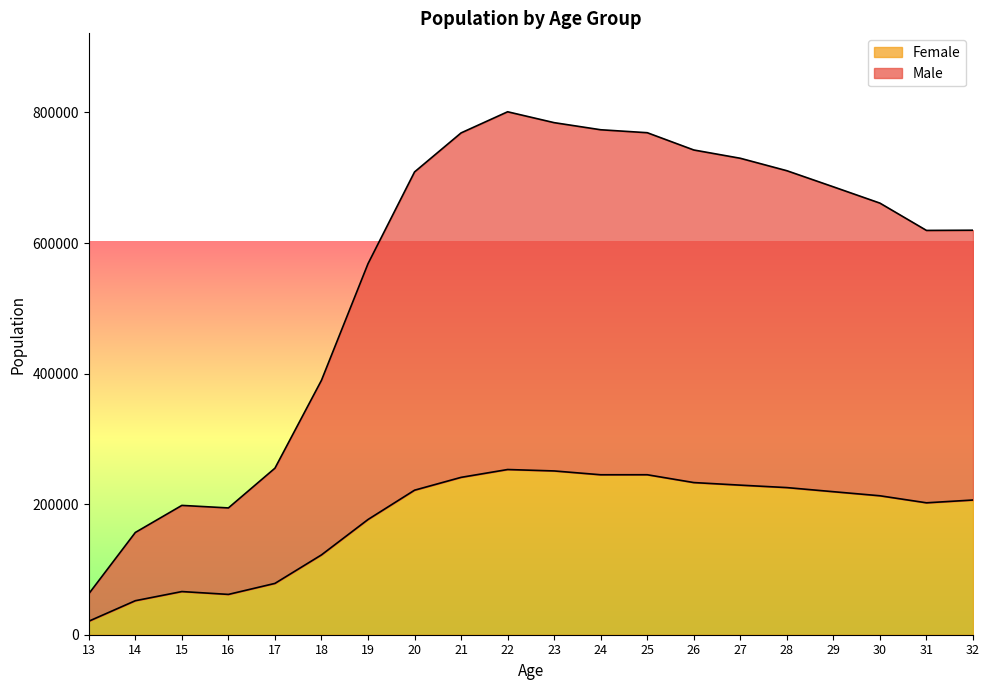

Rank the series at 19 from lowest to highest value.

Female, Male